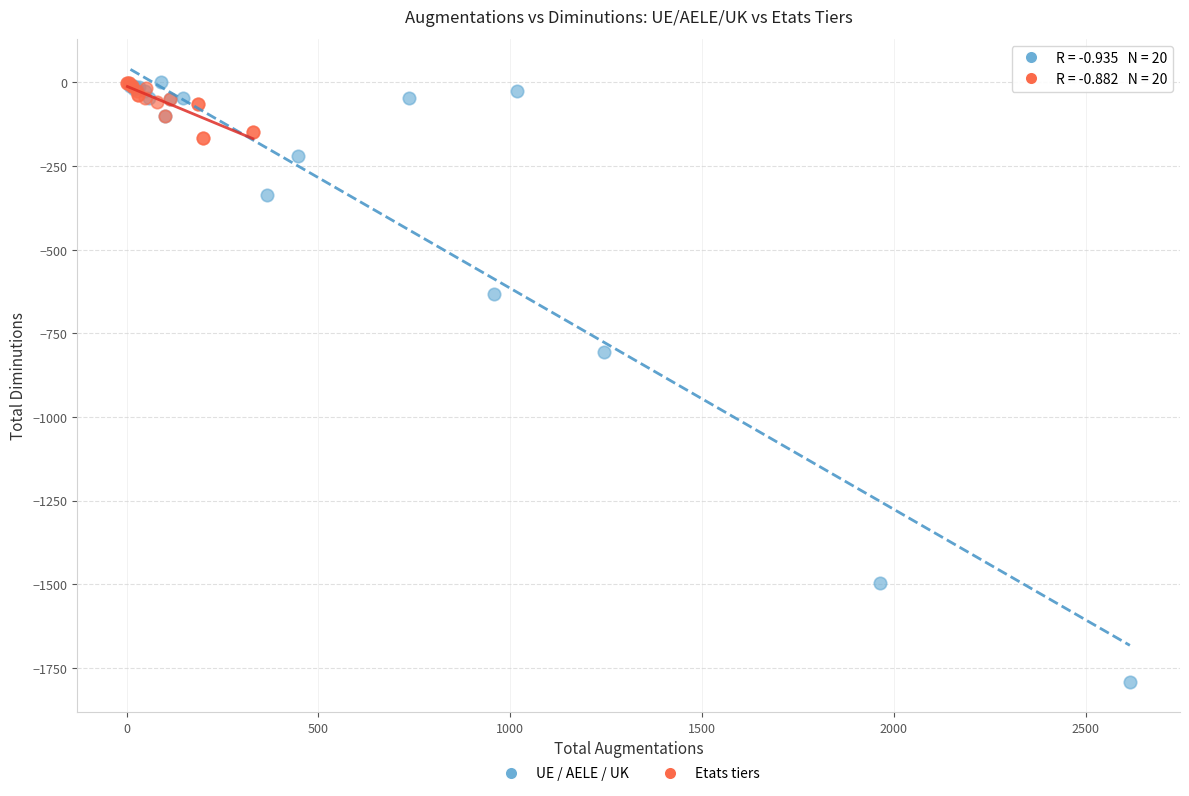

Which series has the largest Y range (max minus min)?

UE / AELE / UK